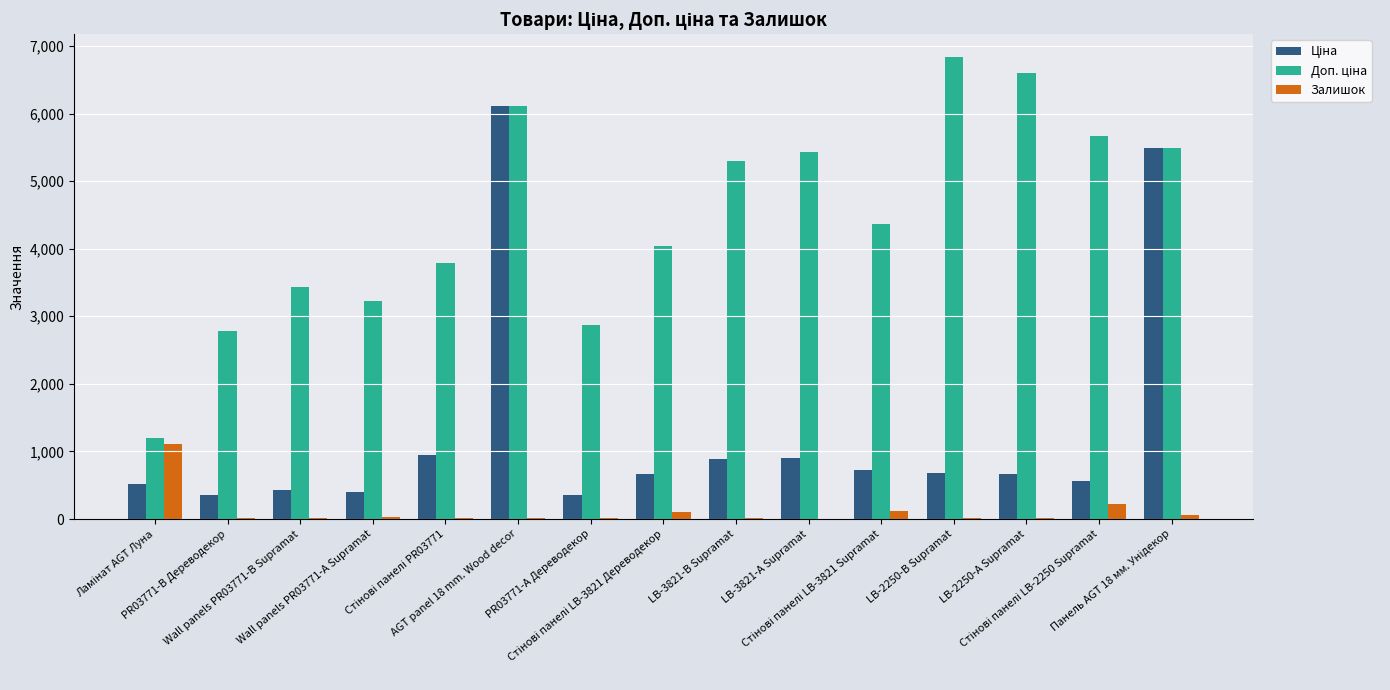

Reading left to right, transcribe all the data shown in this chart.

Ціна: Ламінат AGT Луна=522.2	PR03771-B Дереводекор=348.6	Wall panels PR03771-B Supramat=429.3	Wall panels PR03771-А Supramat=403.6	Стінові панелі PR03771=947.6	AGT panel 18 mm. Wood decor=6112.5	PR03771-А Дереводекор=358.0	Стінові панелі LB-3821 Дереводекор=672.7	LB-3821-В Supramat=882.1	LB-3821-А Supramat=905.5	Стінові панелі LB-3821 Supramat=728.8	LB-2250-В Supramat=683.2	LB-2250-А Supramat=659.8	Стінові панелі LB-2250 Supramat=566.2	Панель AGT 18 мм. Унідекор=5497.3
Доп. ціна: Ламінат AGT Луна=1197.0	PR03771-B Дереводекор=2789.2	Wall panels PR03771-B Supramat=3434.6	Wall panels PR03771-А Supramat=3228.8	Стінові панелі PR03771=3790.3	AGT panel 18 mm. Wood decor=6112.5	PR03771-А Дереводекор=2863.8	Стінові панелі LB-3821 Дереводекор=4036.0	LB-3821-В Supramat=5292.4	LB-3821-А Supramat=5432.8	Стінові панелі LB-3821 Supramat=4372.9	LB-2250-В Supramat=6831.9	LB-2250-А Supramat=6597.9	Стінові панелі LB-2250 Supramat=5662.1	Панель AGT 18 мм. Унідекор=5497.3
Залишок: Ламінат AGT Луна=1110.0	PR03771-B Дереводекор=15.0	Wall panels PR03771-B Supramat=22.0	Wall panels PR03771-А Supramat=30.0	Стінові панелі PR03771=21.0	AGT panel 18 mm. Wood decor=12.0	PR03771-А Дереводекор=15.0	Стінові панелі LB-3821 Дереводекор=106.0	LB-3821-В Supramat=12.0	LB-3821-А Supramat=2.0	Стінові панелі LB-3821 Supramat=113.0	LB-2250-В Supramat=10.0	LB-2250-А Supramat=21.0	Стінові панелі LB-2250 Supramat=216.0	Панель AGT 18 мм. Унідекор=59.0